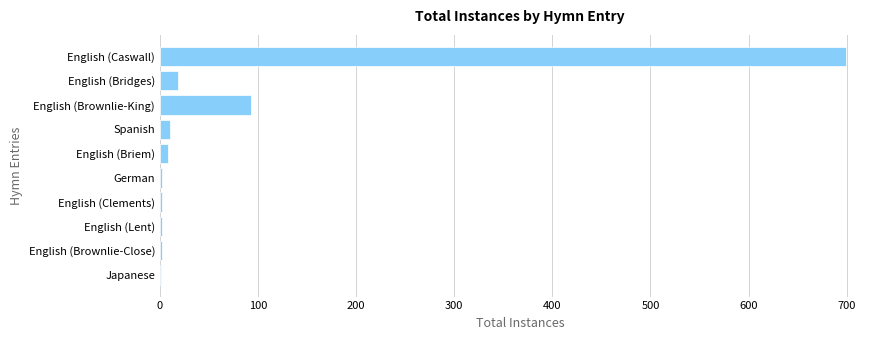

True or false: the data shows 93 at English (Brownlie-King).

True